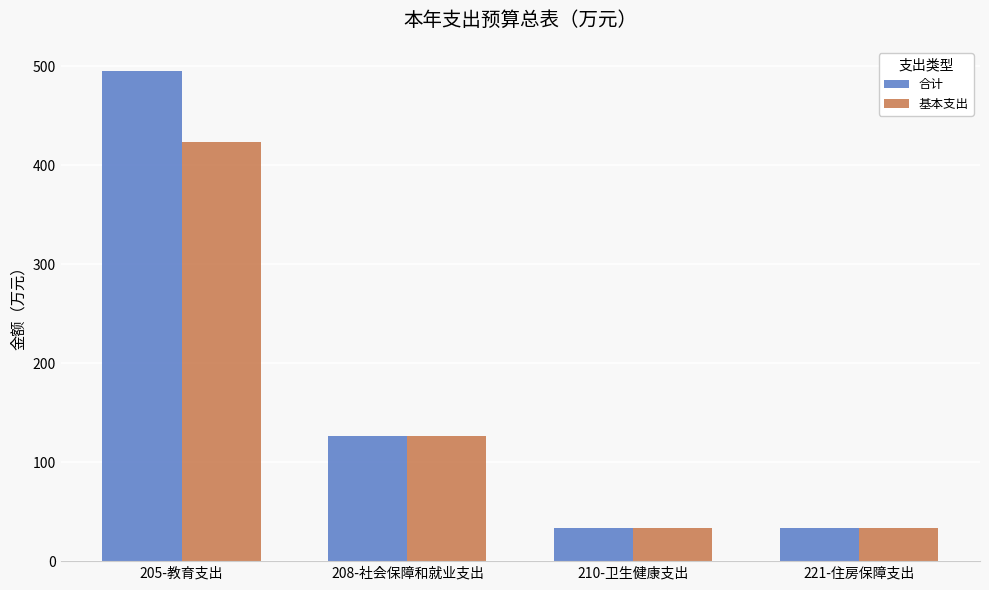

What position from the right is 205-教育支出?

4